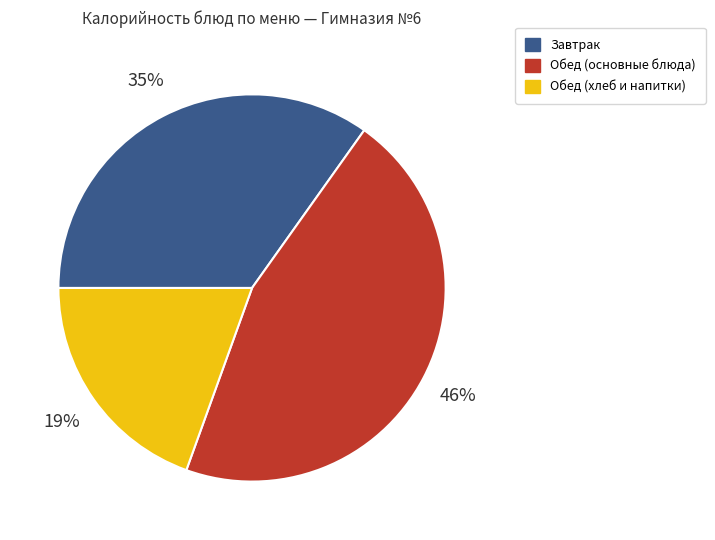

How many segments does this pie chart have?

3